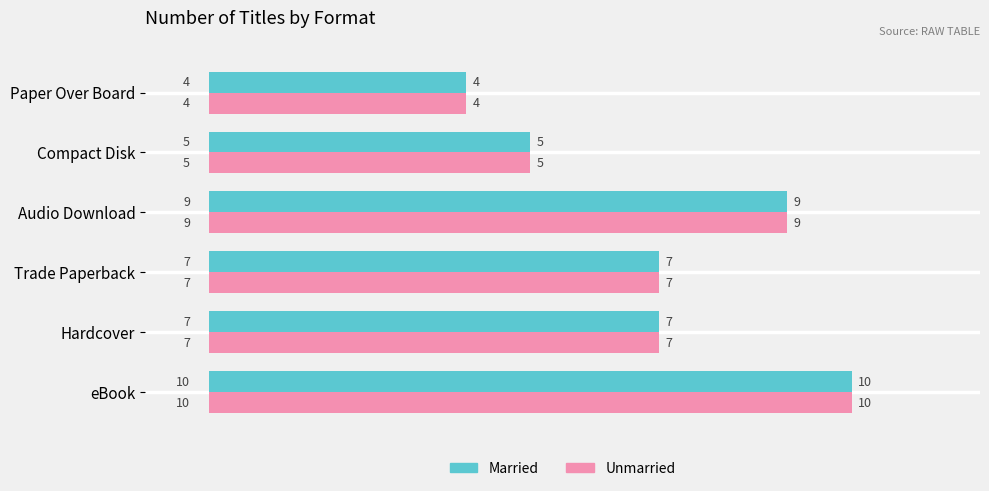

What is the minimum value shown in the chart?

4